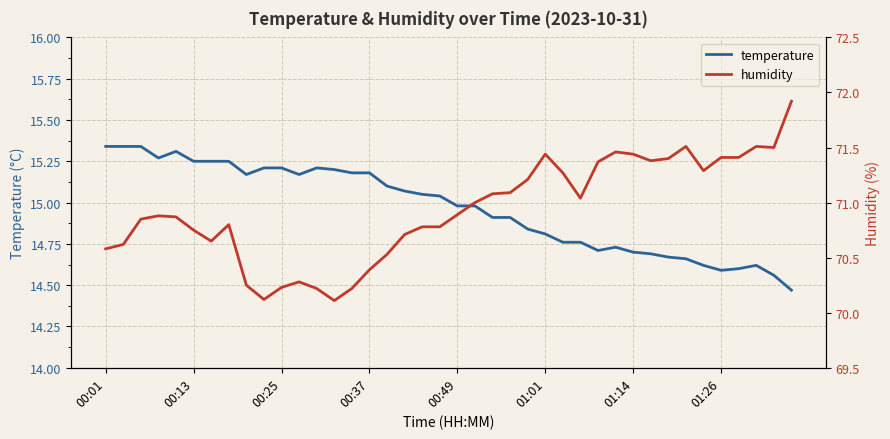

Which series has the widest spread of values?

humidity